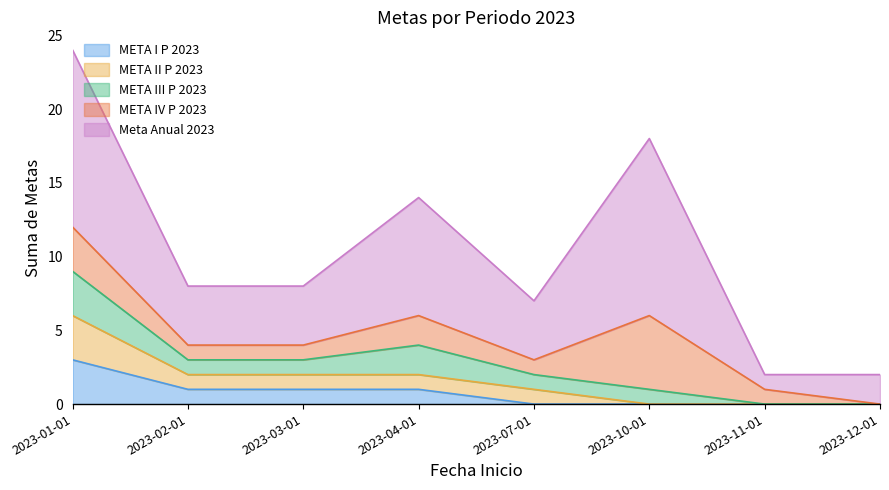

What is the maximum value for Meta Anual 2023?

12